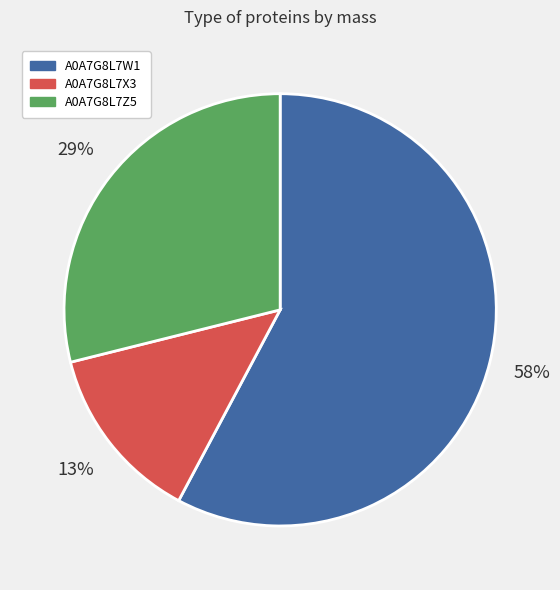

How many segments does this pie chart have?

3